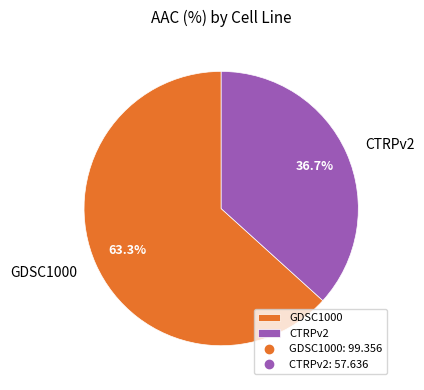

Is the sum of GDSC1000 and CTRPv2 greater than half?

Yes